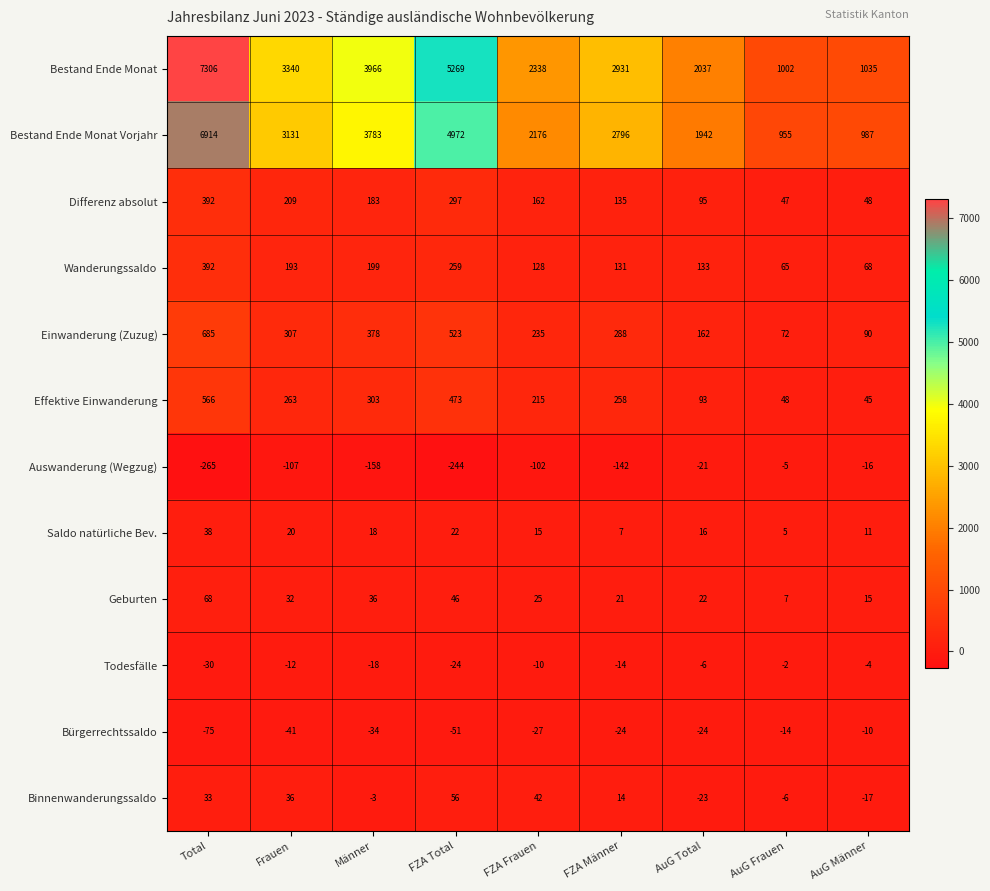

How many distinct data groups are displayed?

12